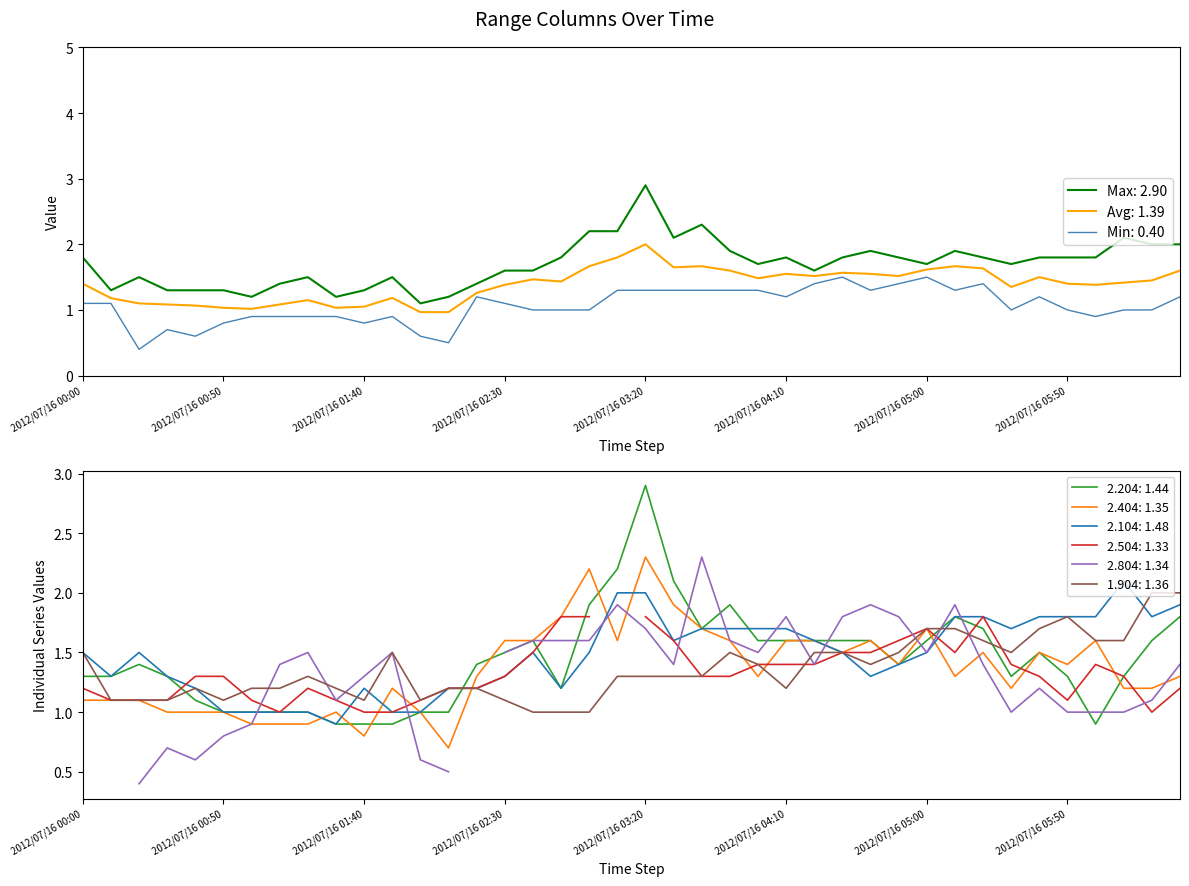

List the labels in order of 1.904 value, smallest first.

2012/07/16 02:40, 2012/07/16 02:50, 2012/07/16 03:00, 2012/07/16 00:10, 2012/07/16 00:20, 2012/07/16 00:30, 2012/07/16 00:50, 2012/07/16 01:40, 2012/07/16 02:00, 2012/07/16 02:30, 2012/07/16 00:40, 2012/07/16 01:00, 2012/07/16 01:10, 2012/07/16 01:30, 2012/07/16 02:10, 2012/07/16 02:20, 2012/07/16 04:10, 2012/07/16 01:20, 2012/07/16 03:10, 2012/07/16 03:20, 2012/07/16 03:30, 2012/07/16 03:40, 2012/07/16 04:00, 2012/07/16 04:40, 2012/07/16 00:00, 2012/07/16 01:50, 2012/07/16 03:50, 2012/07/16 04:20, 2012/07/16 04:30, 2012/07/16 04:50, 2012/07/16 05:30, 2012/07/16 05:20, 2012/07/16 06:00, 2012/07/16 06:10, 2012/07/16 05:00, 2012/07/16 05:10, 2012/07/16 05:40, 2012/07/16 05:50, 2012/07/16 06:20, 2012/07/16 06:30